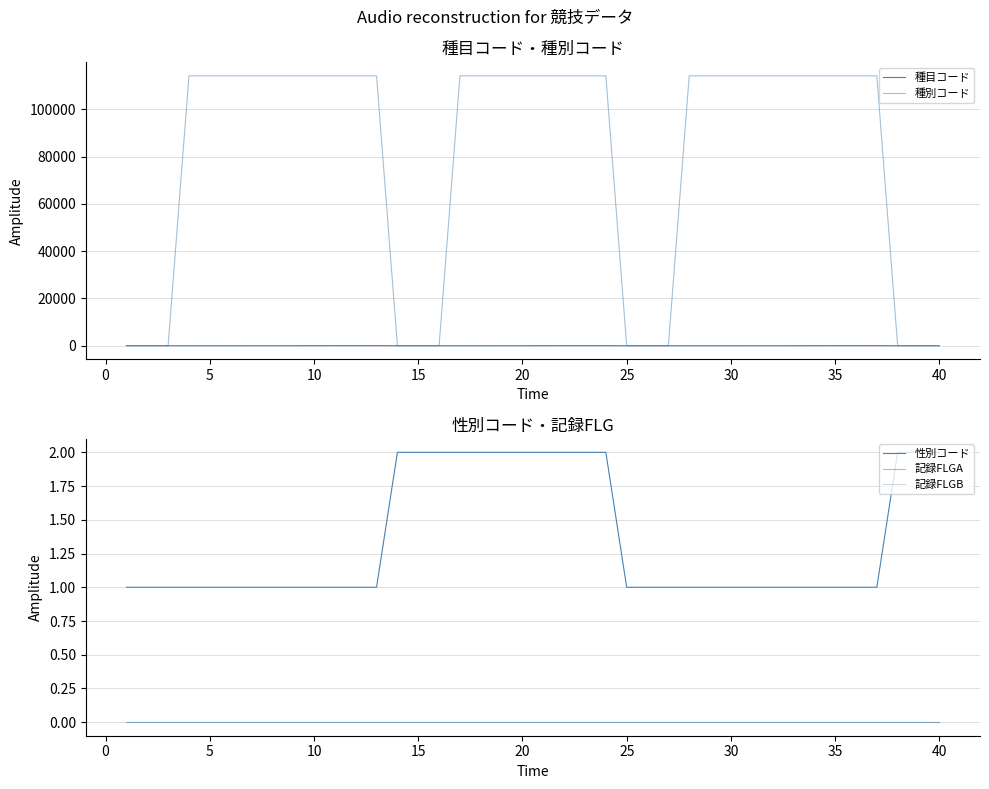

True or false: 記録FLGA and 性別コード cross at least once.

False